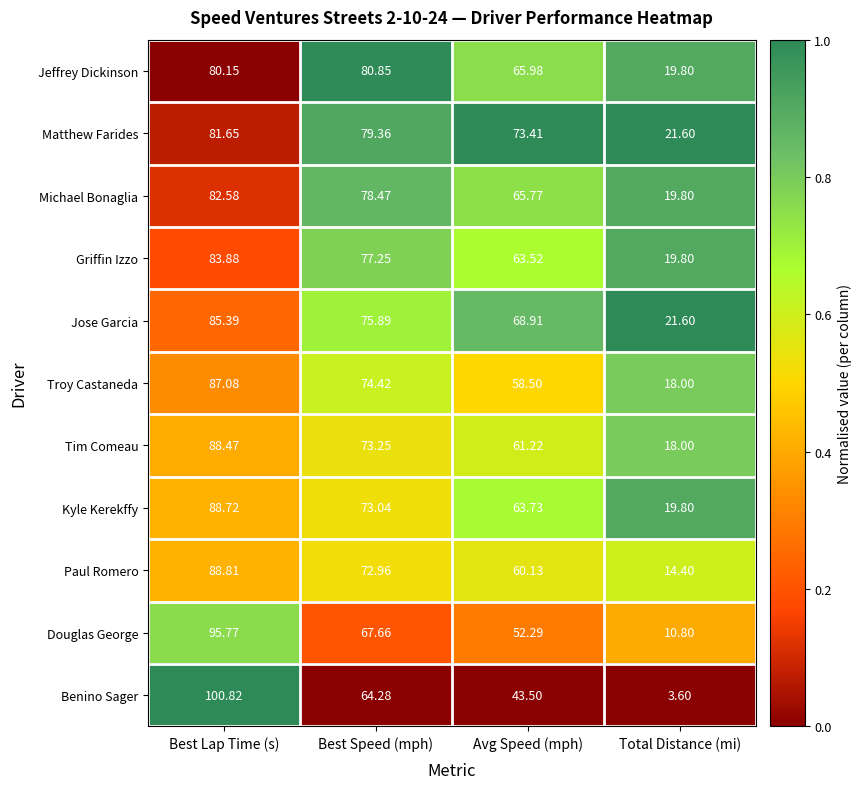

Which series has the largest range (max minus min)?

Benino Sager